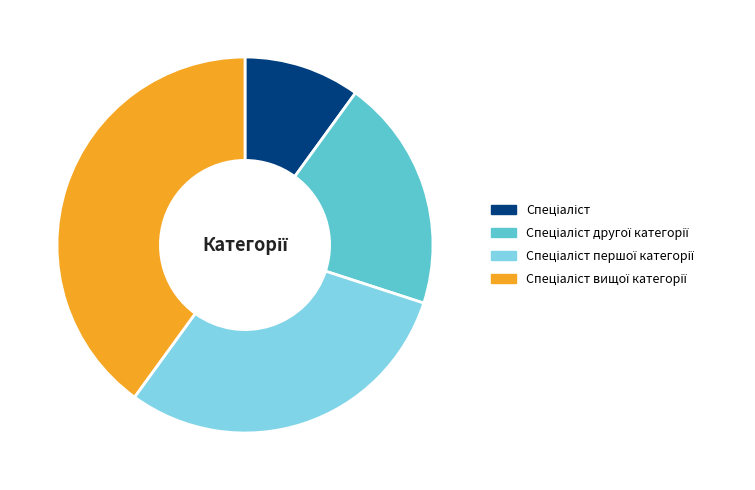

Does any single category account for the majority?

No